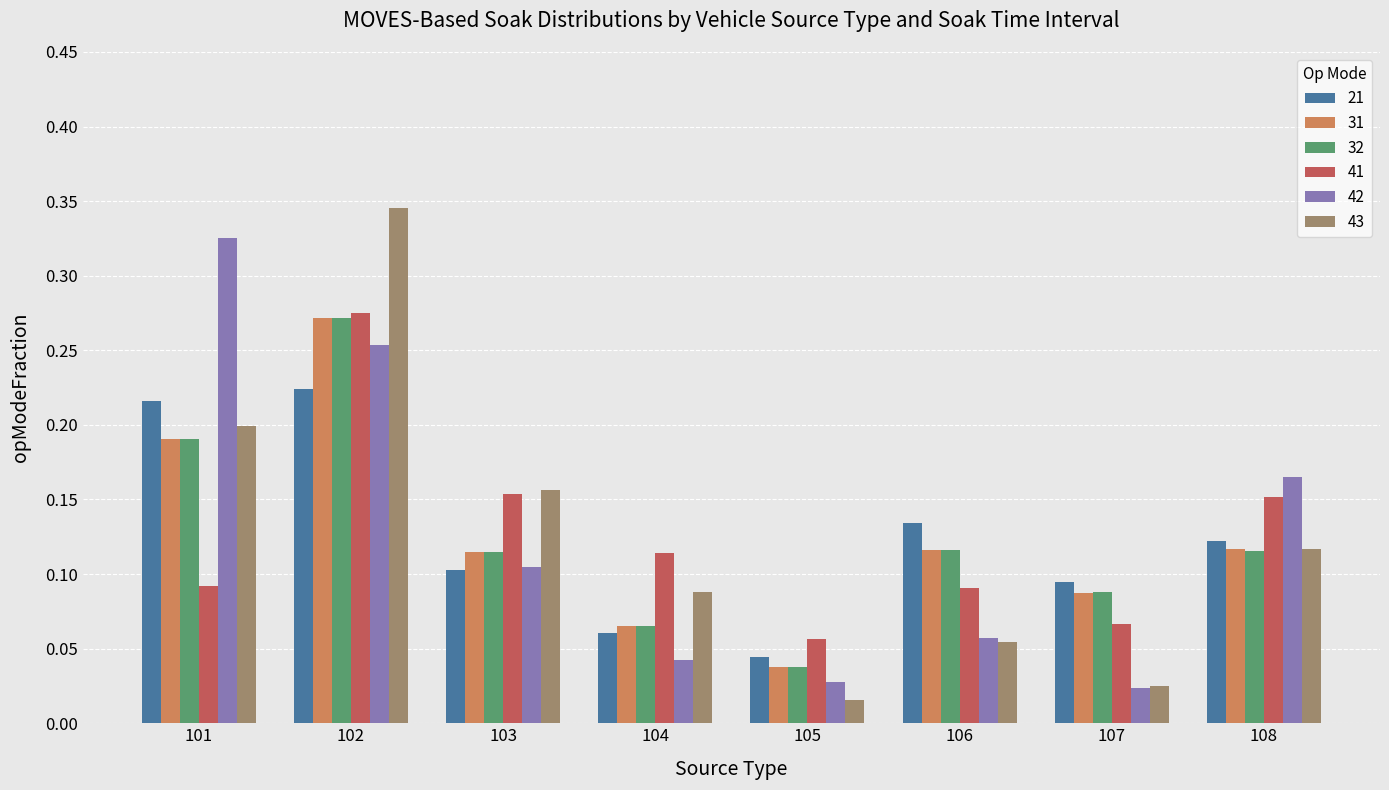

How many bars are there in each group?

6